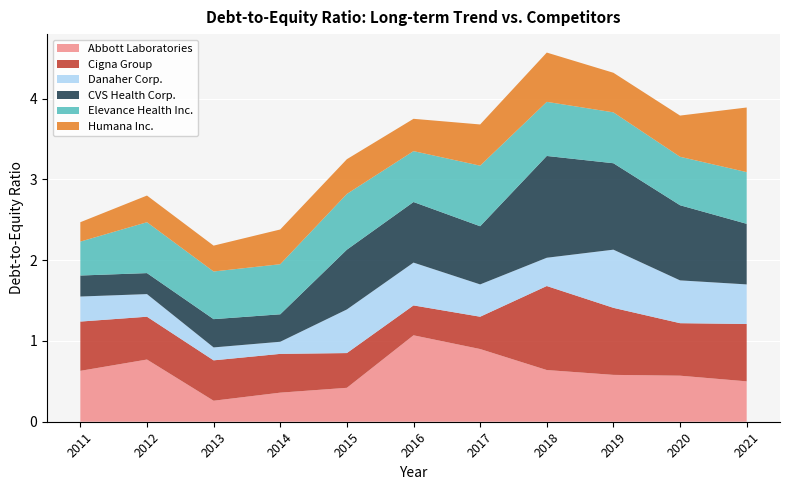

Reading left to right, list all the values displayed in this chart.

Abbott Laboratories: 2011-12-31=0.6	2012-12-31=0.8	2013-12-31=0.3	2014-12-31=0.4	2015-12-31=0.4	2016-12-31=1.1	2017-12-31=0.9	2018-12-31=0.6	2019-12-31=0.6	2020-12-31=0.6	2021-12-31=0.5
Cigna Group: 2011-12-31=0.6	2012-12-31=0.5	2013-12-31=0.5	2014-12-31=0.5	2015-12-31=0.4	2016-12-31=0.4	2017-12-31=0.4	2018-12-31=1.0	2019-12-31=0.8	2020-12-31=0.7	2021-12-31=0.7
Danaher Corp.: 2011-12-31=0.3	2012-12-31=0.3	2013-12-31=0.2	2014-12-31=0.1	2015-12-31=0.5	2016-12-31=0.5	2017-12-31=0.4	2018-12-31=0.3	2019-12-31=0.7	2020-12-31=0.5	2021-12-31=0.5
CVS Health Corp.: 2011-12-31=0.3	2012-12-31=0.3	2013-12-31=0.3	2014-12-31=0.3	2015-12-31=0.7	2016-12-31=0.8	2017-12-31=0.7	2018-12-31=1.3	2019-12-31=1.1	2020-12-31=0.9	2021-12-31=0.8
Elevance Health Inc.: 2011-12-31=0.4	2012-12-31=0.6	2013-12-31=0.6	2014-12-31=0.6	2015-12-31=0.7	2016-12-31=0.6	2017-12-31=0.8	2018-12-31=0.7	2019-12-31=0.6	2020-12-31=0.6	2021-12-31=0.6
Humana Inc.: 2011-12-31=0.2	2012-12-31=0.3	2013-12-31=0.3	2014-12-31=0.4	2015-12-31=0.4	2016-12-31=0.4	2017-12-31=0.5	2018-12-31=0.6	2019-12-31=0.5	2020-12-31=0.5	2021-12-31=0.8